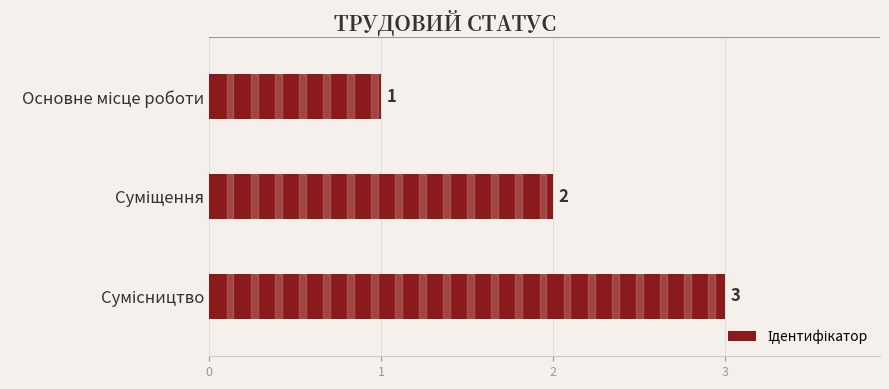

What is the sum of all values?

6